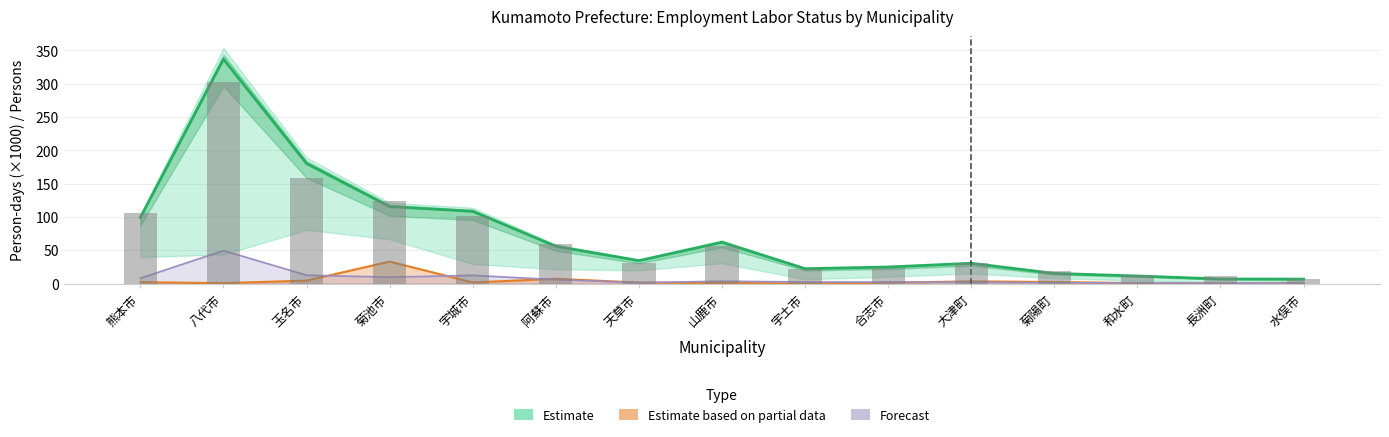

What position from the right is 八代市?

14